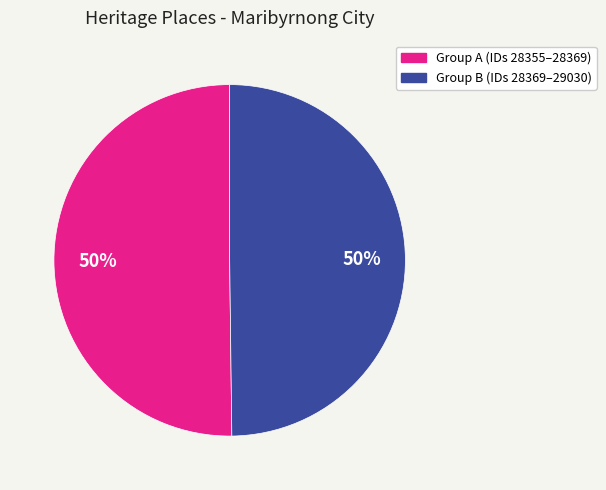

To the nearest percent, what is the average slice percentage?

50%